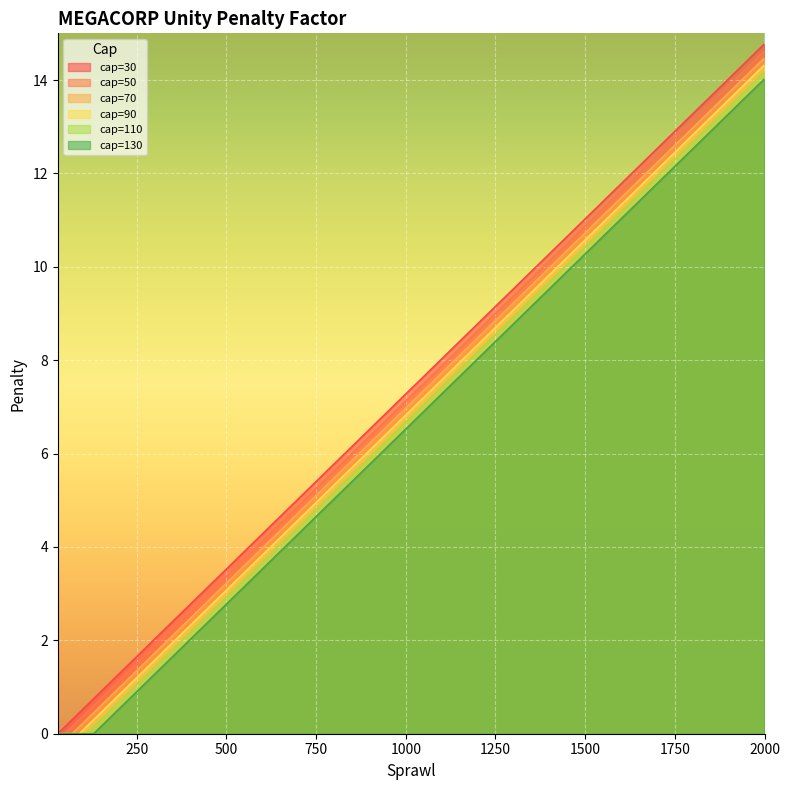

Reading left to right, transcribe all the data shown in this chart.

cap=30: 0.0	0.1	0.3	0.4	0.6	0.8	0.9	1.1	1.2	1.3	1.4	1.6	1.7	1.9	2.0	2.2	2.3	2.5	2.6	2.8	3.5	4.3	5.0	5.8	6.5	7.3	8.0	8.8	9.5	10.3	11.0	11.8	12.5	13.3	14.0	14.8
cap=50: 0.0	0.0	0.1	0.3	0.4	0.6	0.8	0.9	1.1	1.2	1.3	1.4	1.6	1.7	1.9	2.0	2.2	2.3	2.5	2.6	3.4	4.1	4.9	5.6	6.4	7.1	7.9	8.6	9.4	10.1	10.9	11.6	12.4	13.1	13.9	14.6
cap=70: 0.0	0.0	0.0	0.1	0.3	0.4	0.6	0.8	0.9	1.1	1.1	1.3	1.4	1.6	1.7	1.9	2.0	2.2	2.3	2.5	3.2	4.0	4.7	5.5	6.2	7.0	7.7	8.5	9.2	10.0	10.7	11.5	12.2	13.0	13.7	14.5
cap=90: 0.0	0.0	0.0	0.0	0.1	0.3	0.4	0.6	0.8	0.9	1.0	1.1	1.3	1.4	1.6	1.7	1.9	2.0	2.2	2.3	3.1	3.8	4.6	5.3	6.1	6.8	7.6	8.3	9.1	9.8	10.6	11.3	12.1	12.8	13.6	14.3
cap=110: 0.0	0.0	0.0	0.0	0.0	0.1	0.3	0.4	0.6	0.8	0.8	1.0	1.1	1.3	1.4	1.6	1.7	1.9	2.0	2.2	2.9	3.7	4.4	5.2	5.9	6.7	7.4	8.2	8.9	9.7	10.4	11.2	11.9	12.7	13.4	14.2
cap=130: 0.0	0.0	0.0	0.0	0.0	0.0	0.1	0.3	0.4	0.6	0.7	0.8	1.0	1.1	1.3	1.4	1.6	1.7	1.9	2.0	2.8	3.5	4.3	5.0	5.8	6.5	7.3	8.0	8.8	9.5	10.3	11.0	11.8	12.5	13.3	14.0